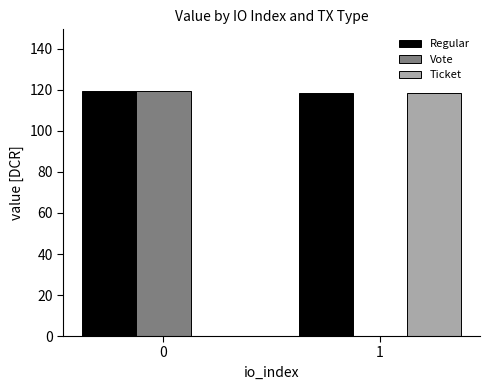

What is the sum of all Ticket values?

118.6